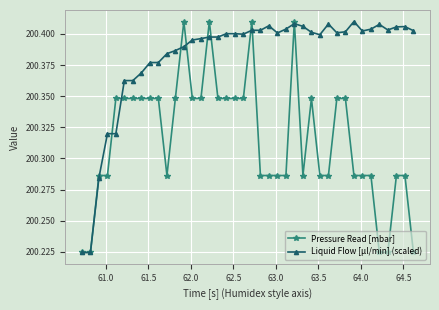

How many Pressure Read [mbar] values are between 200 and 201?

40